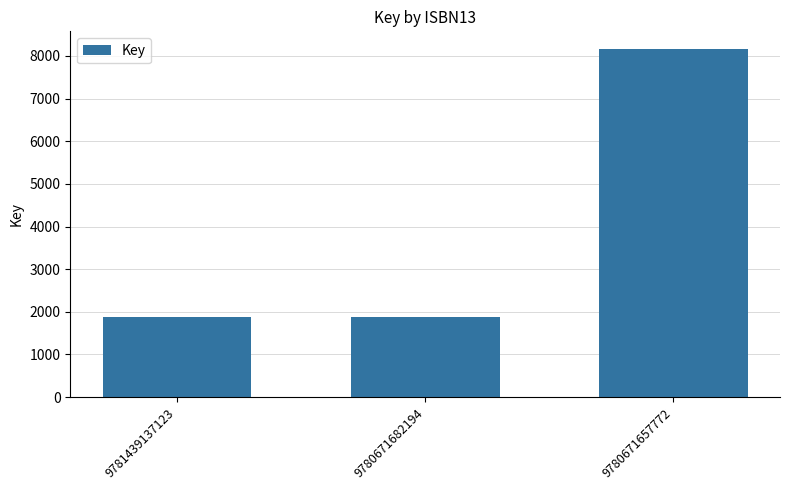

How many bars are there in total?

3